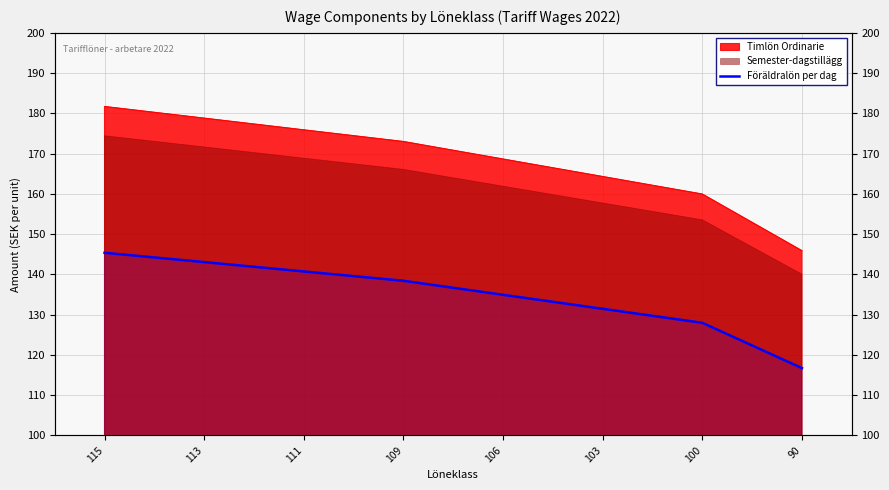

Which label corresponds to the largest value in the chart?

115